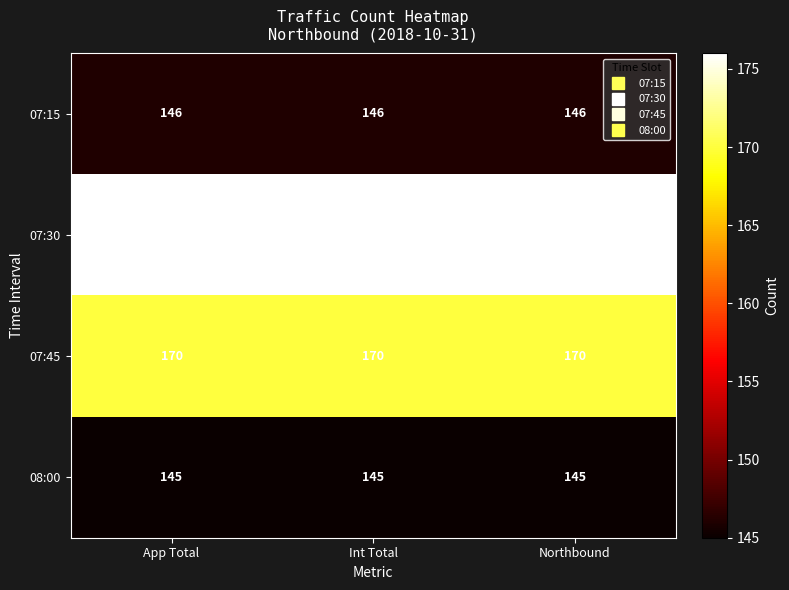

The 07:15 series shows 146 at Int Total. True or false?

True